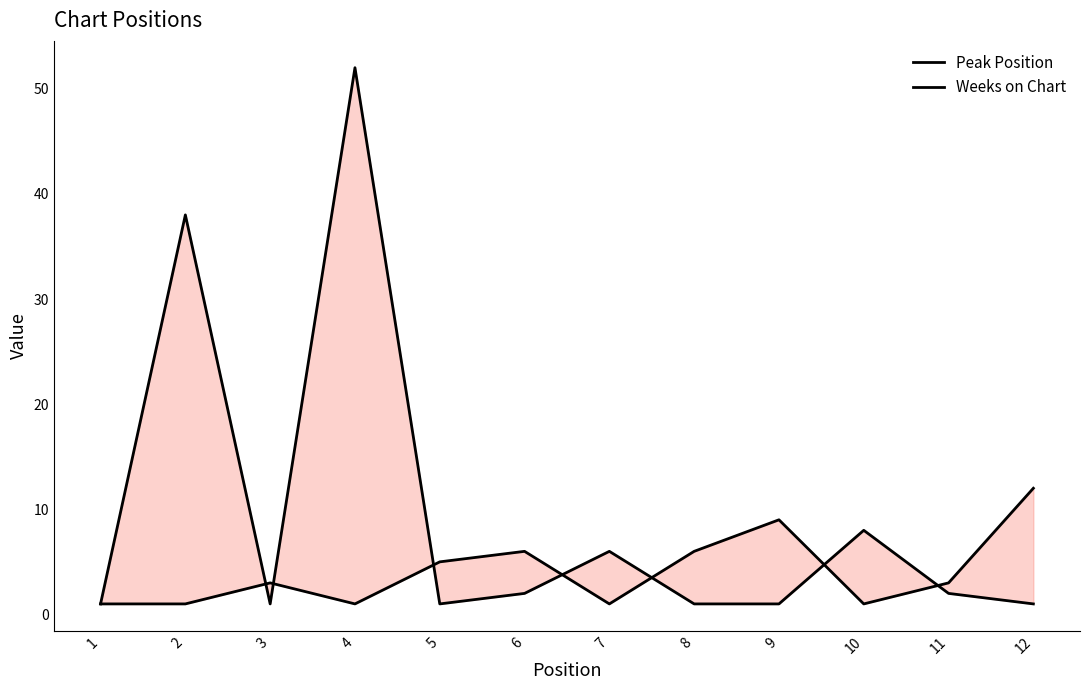

What is the difference between the maximum and minimum values in the Peak Position series?

11